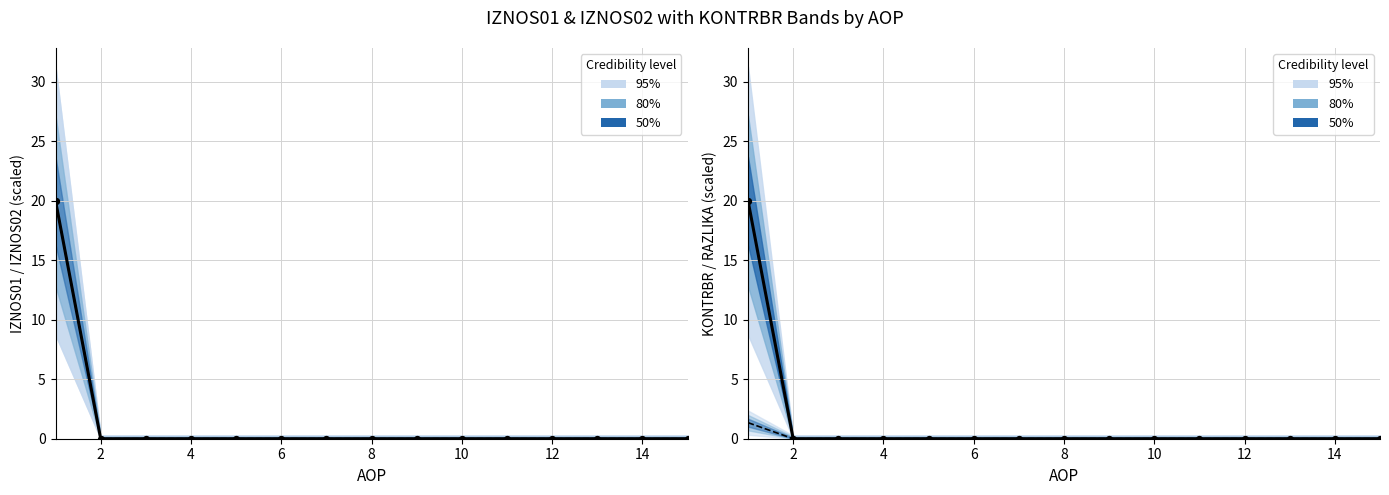

Which series contains the lowest Y value?

IZNOS01 mean